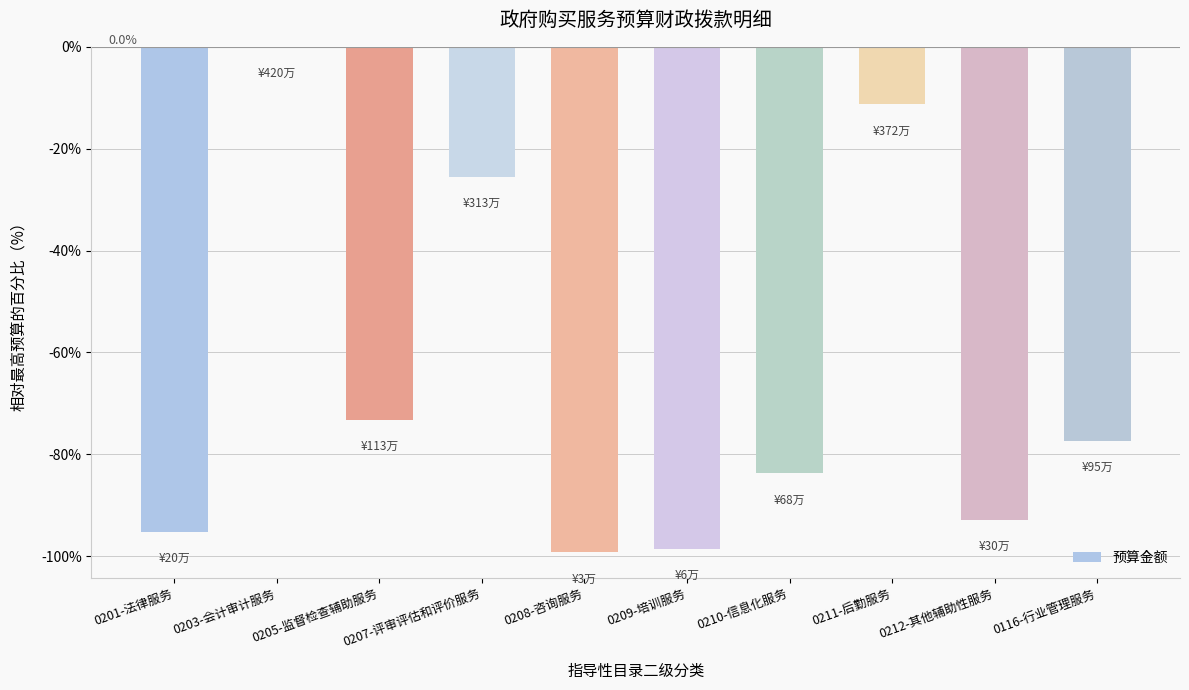

What is the change in value from 0209-培训服务 to 0211-后勤服务?

+87.3